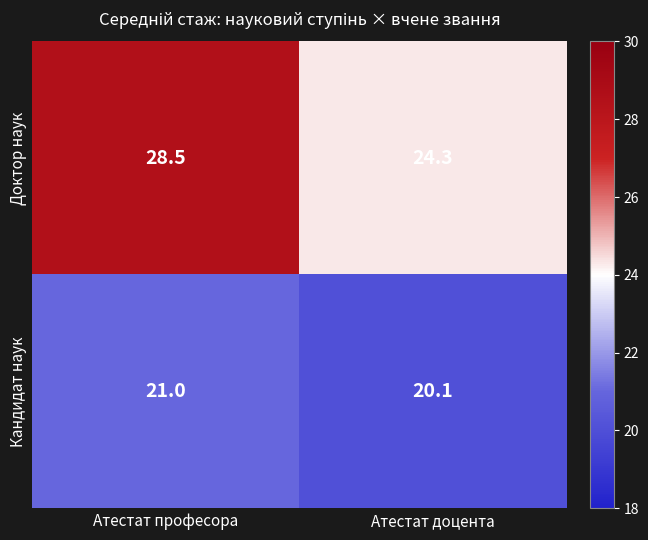

The value of Кандидат наук at Атестат професора is 21.0. True or false?

True